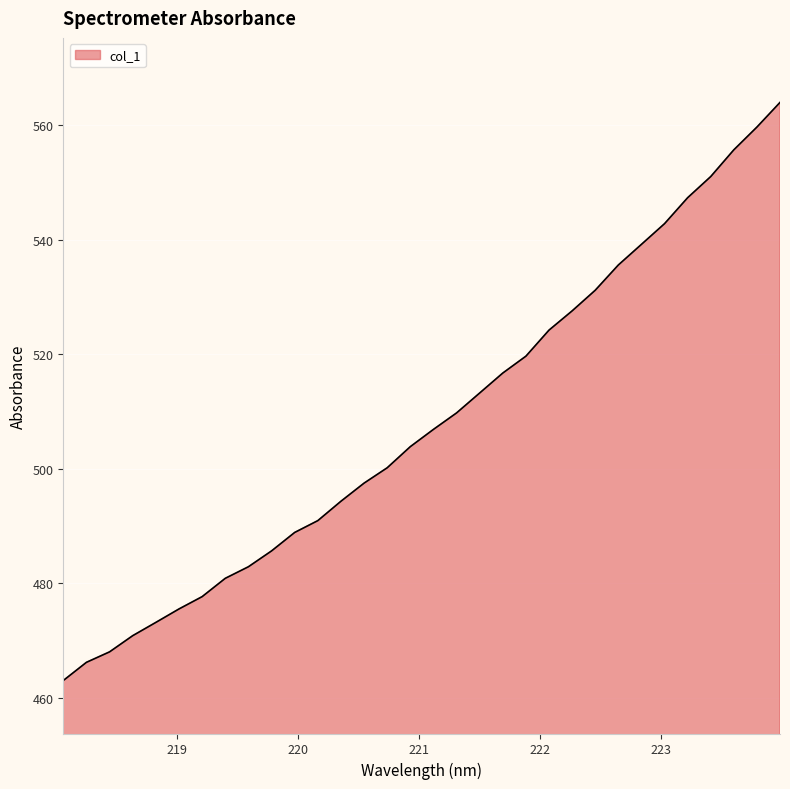

What is the smallest value displayed?

463.0